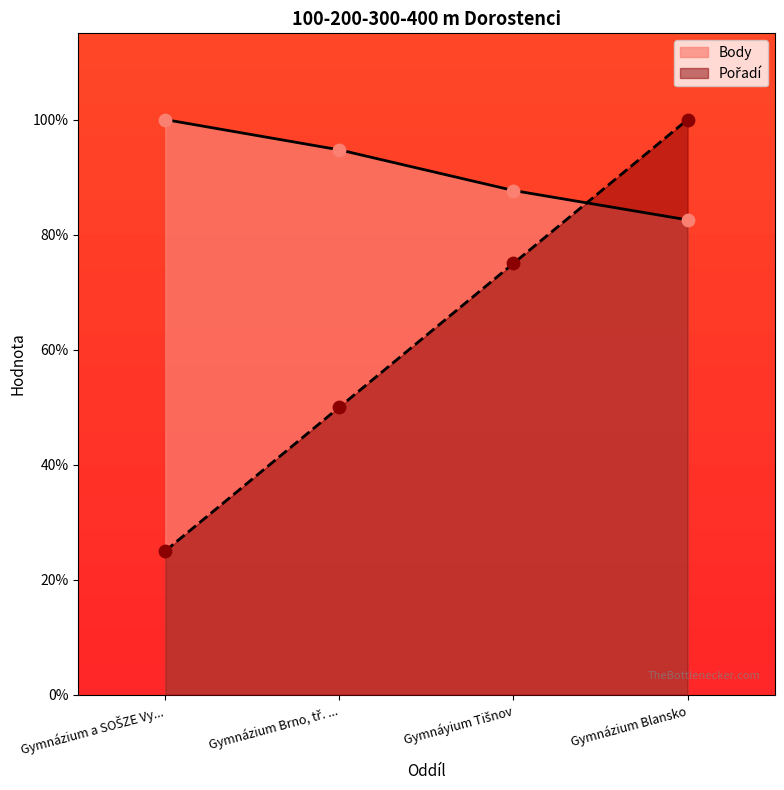

Which series has the largest Y range (max minus min)?

Pořadí